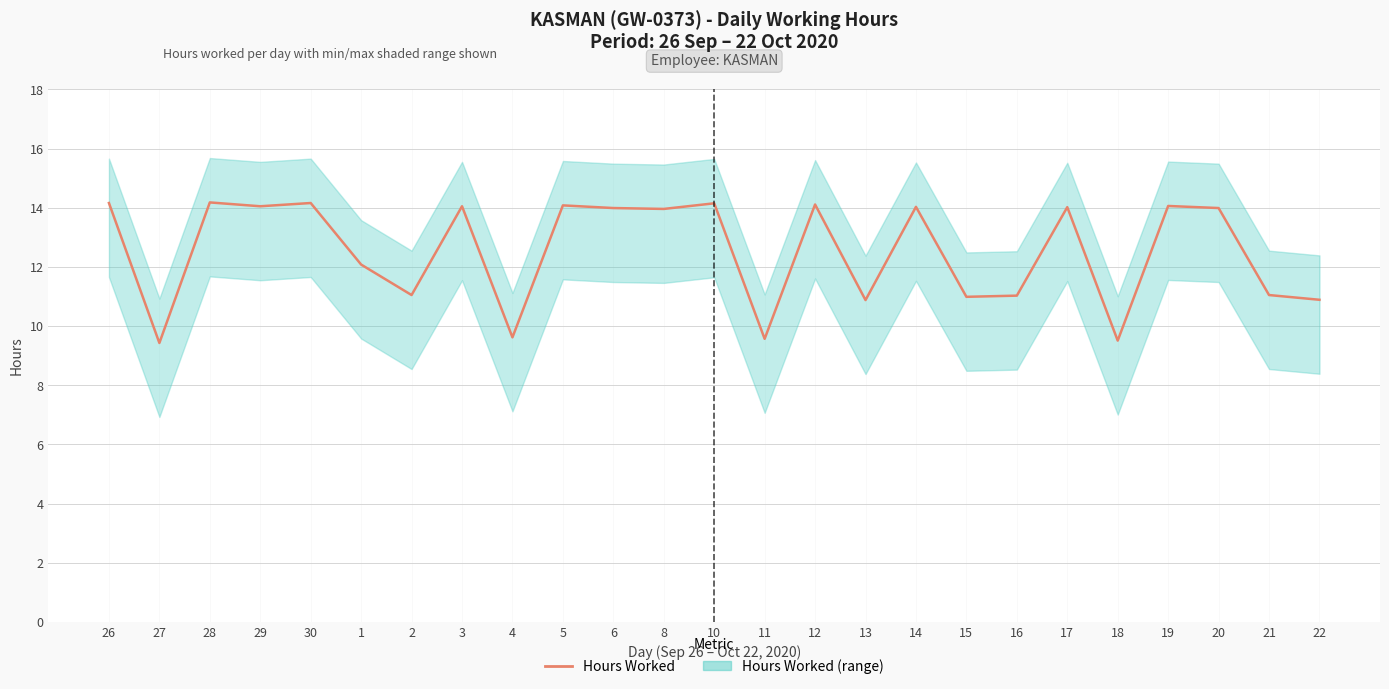

How many points are higher than both their immediate neighbors (excluding endpoints)?

9